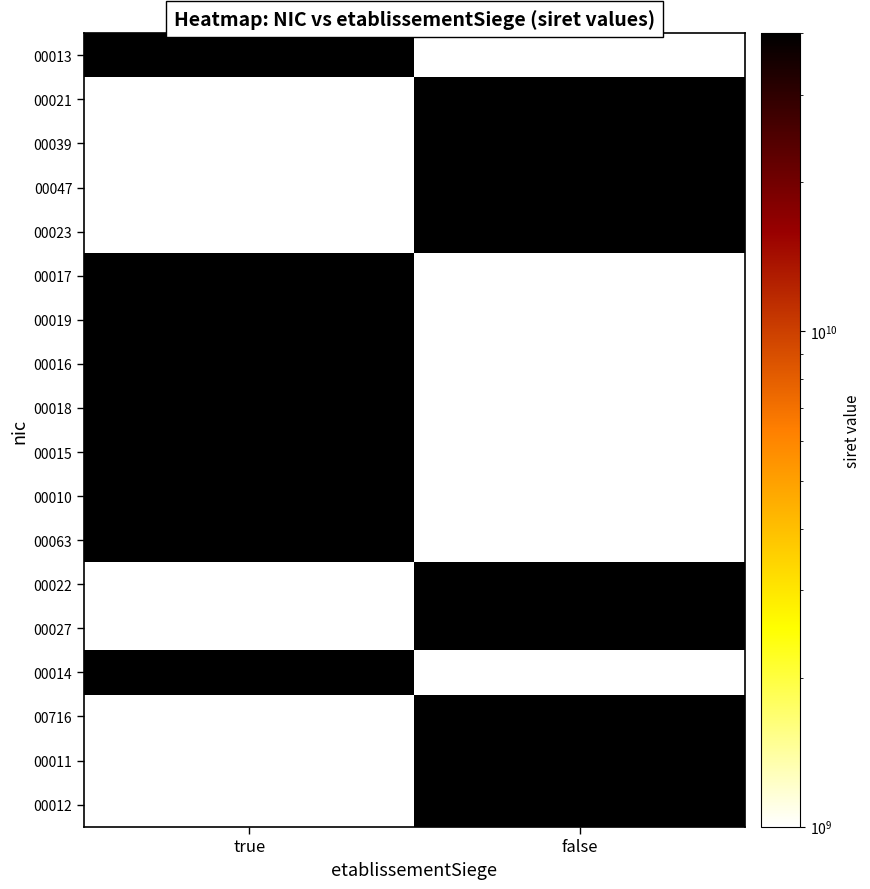

At how many categories does at least one series exceed 18032100234351?

2